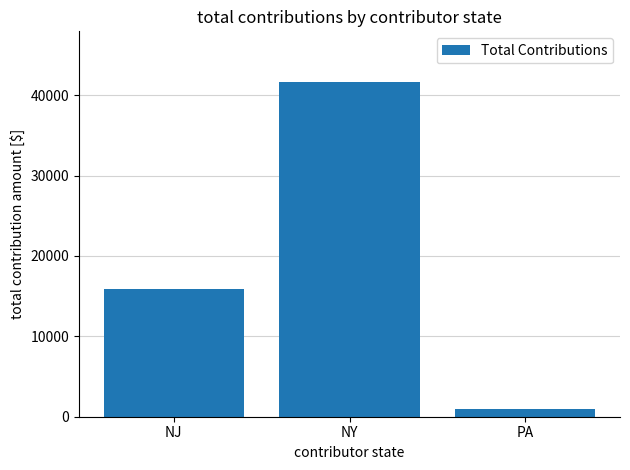

Where is the data nearest to the value 21325?

NJ